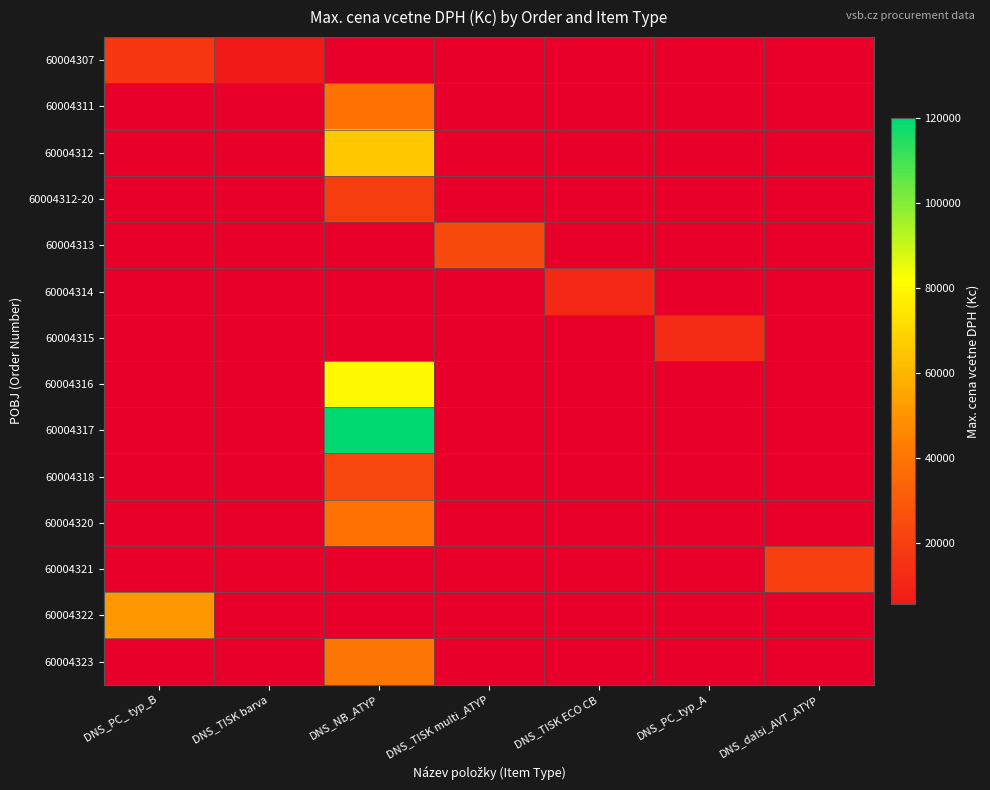

At which label is 60004317 closest to 1?

DNS_PC_ typ_B